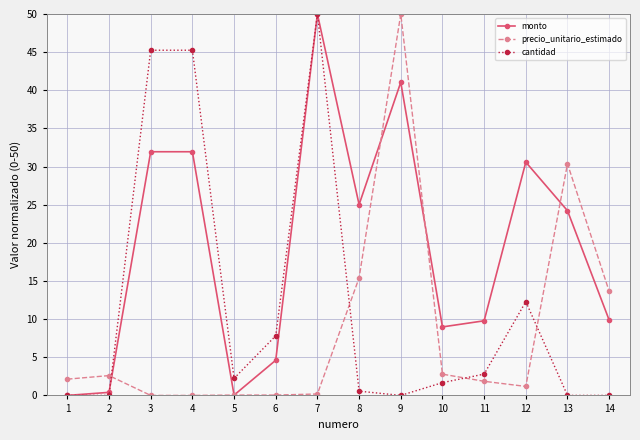

Does the chart have visible grid lines?

Yes